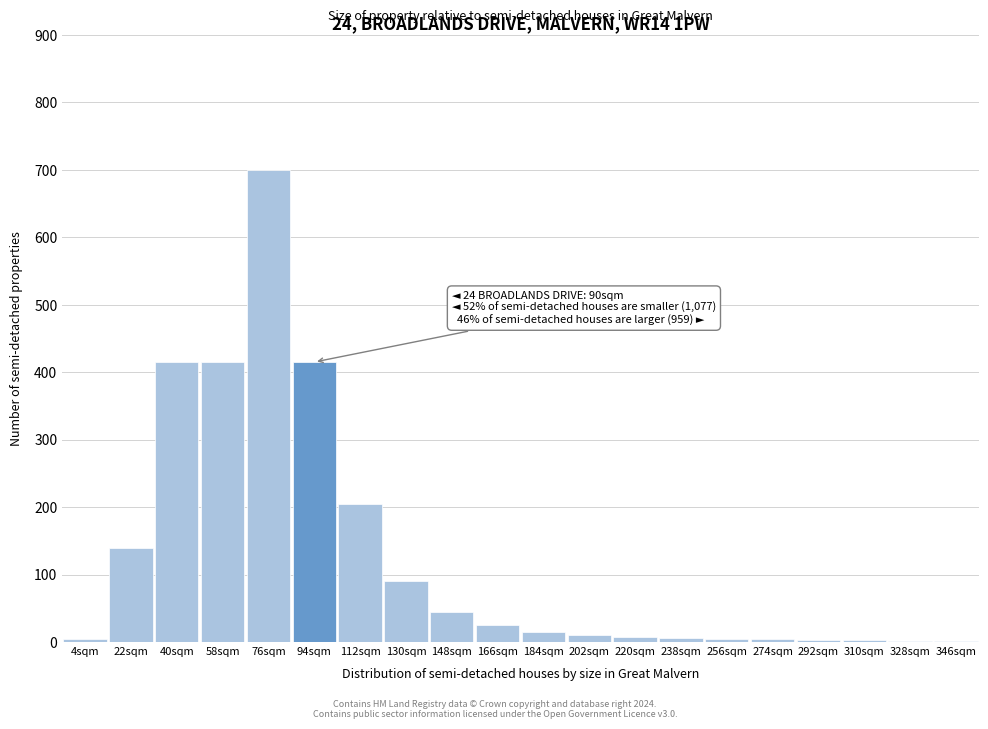

What is the sum of all values?

2513